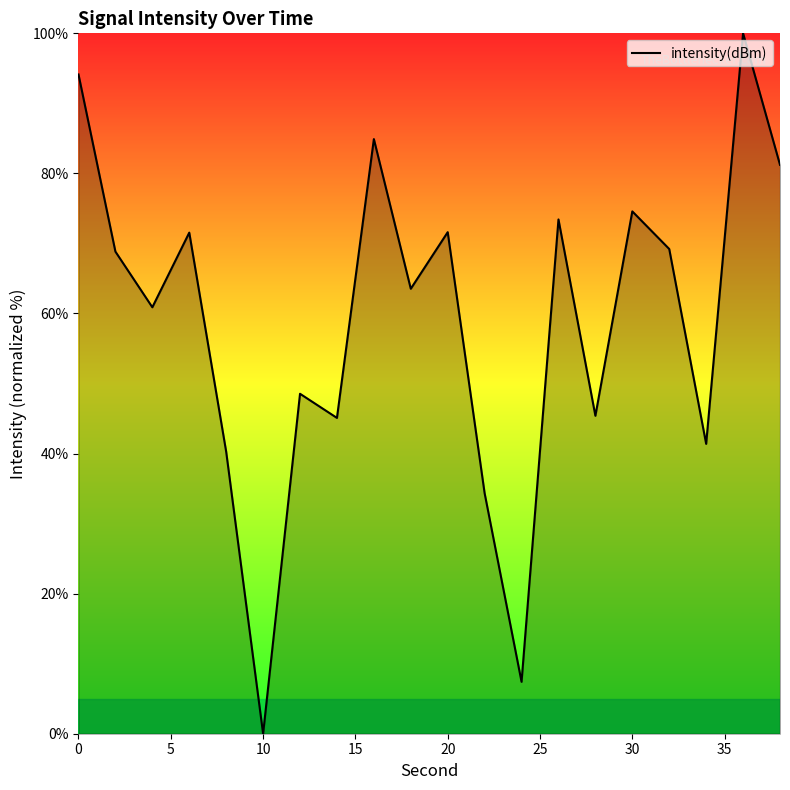

What is the difference between the maximum and minimum values?

100.0